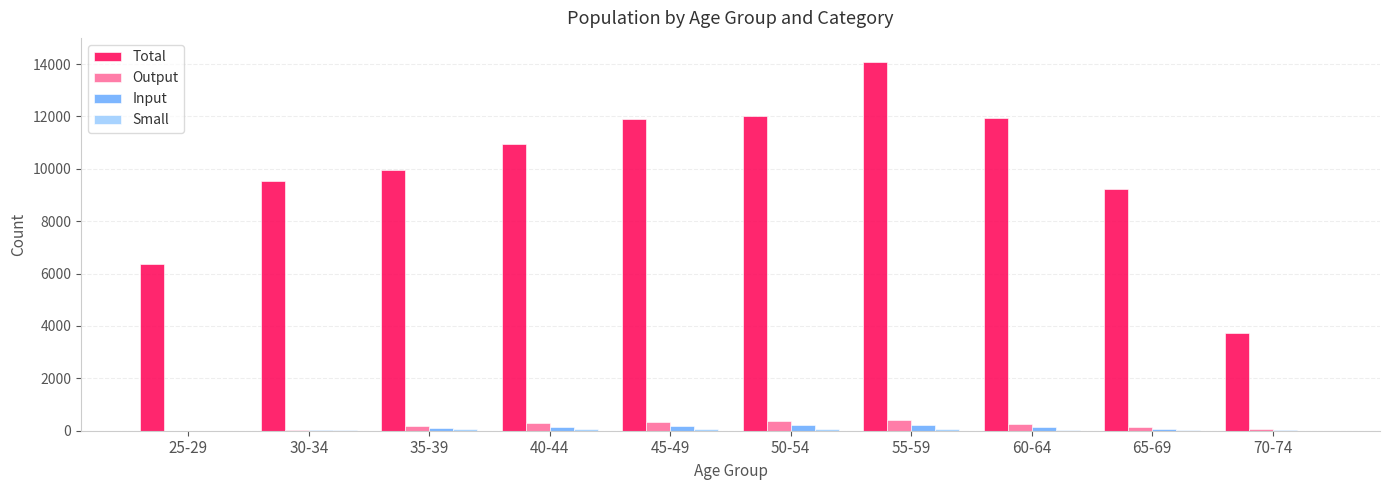

Which series changed the most between 25-29 and 55-59?

Total